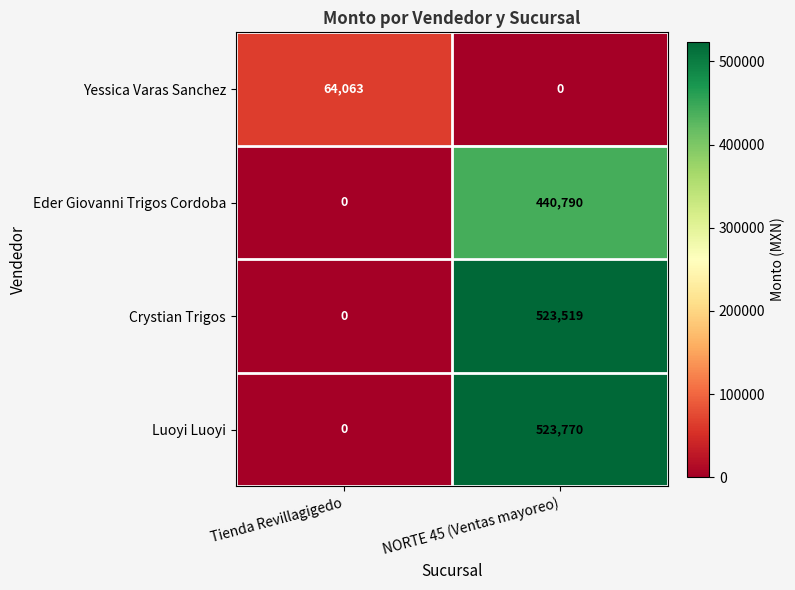

Is the value of Crystian Trigos at Tienda Revillagigedo greater than the value of Luoyi Luoyi at NORTE 45 (Ventas mayoreo)?

No